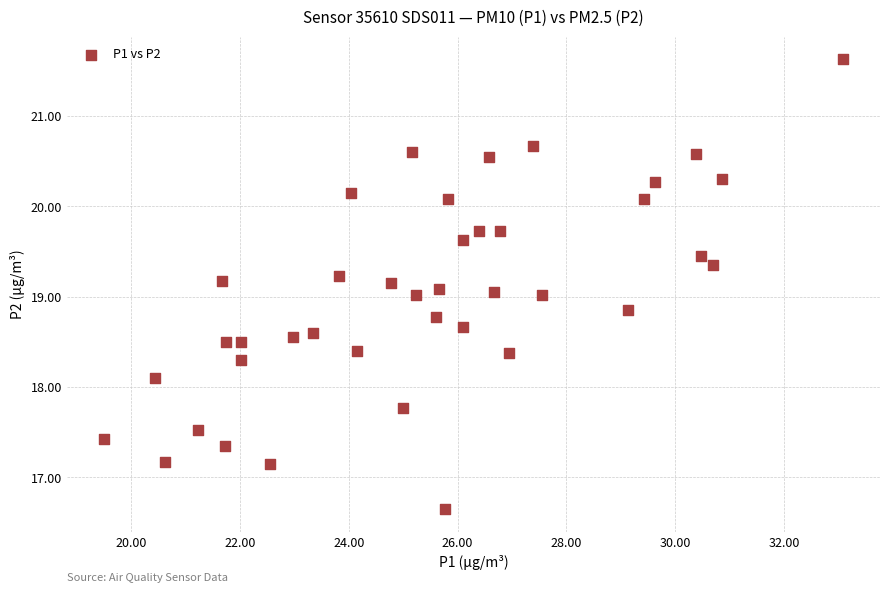

What is the range of Y values (max minus min)?

5.0